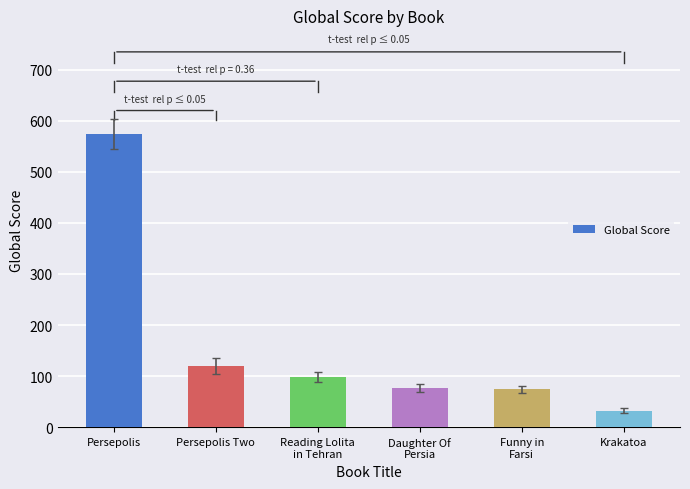

What is the label of the 2nd bar from the left?

Persepolis Two